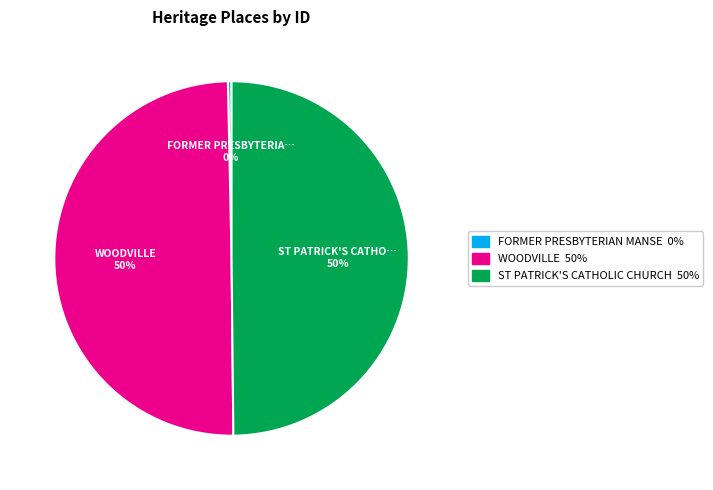

To the nearest percent, what is the average slice percentage?

33%